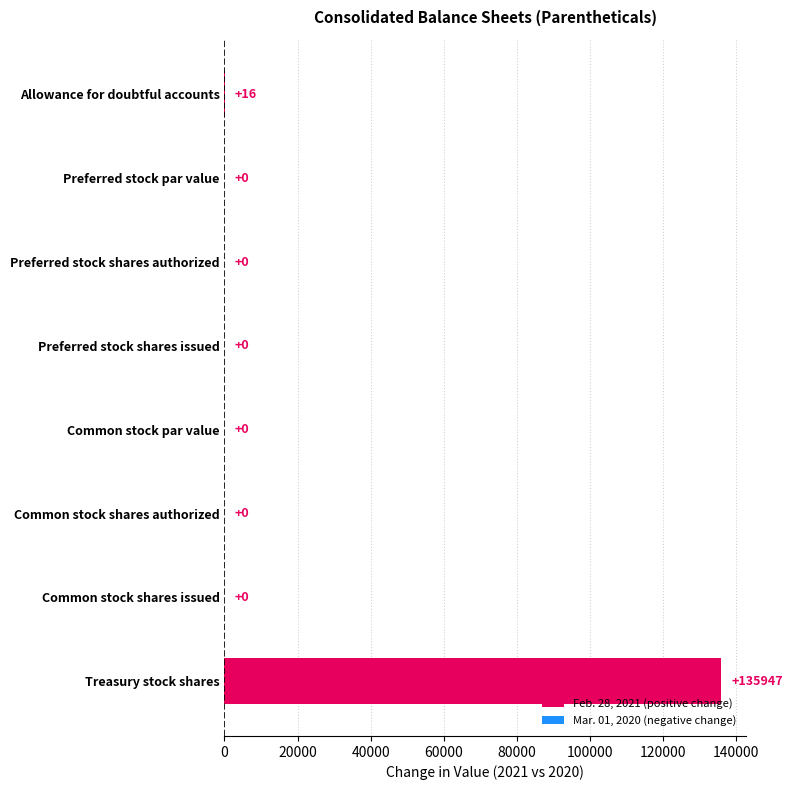

Are the bars grouped side by side (vs. stacked)?

No